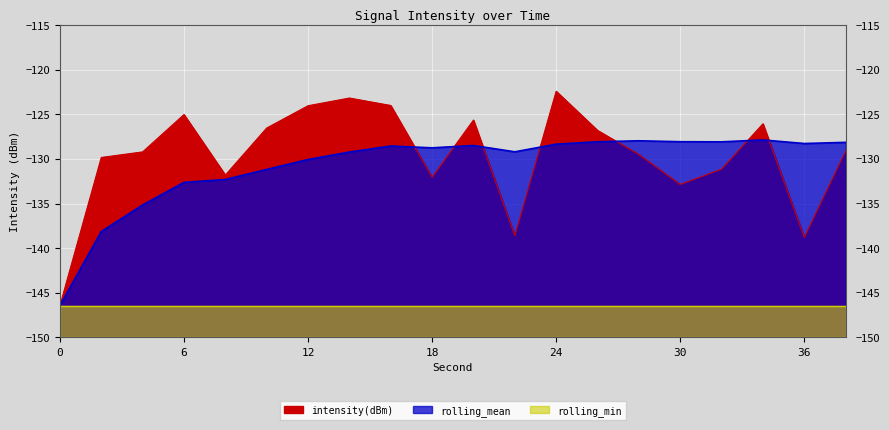

How many values in the rolling_mean series are below -128?

18